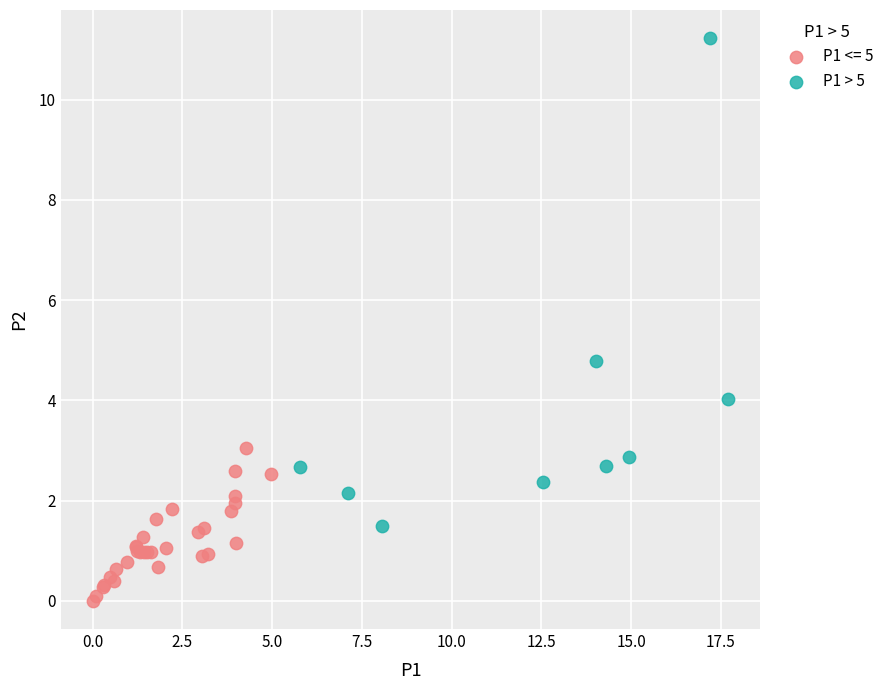

Which series reaches the maximum Y coordinate?

P1 > 5